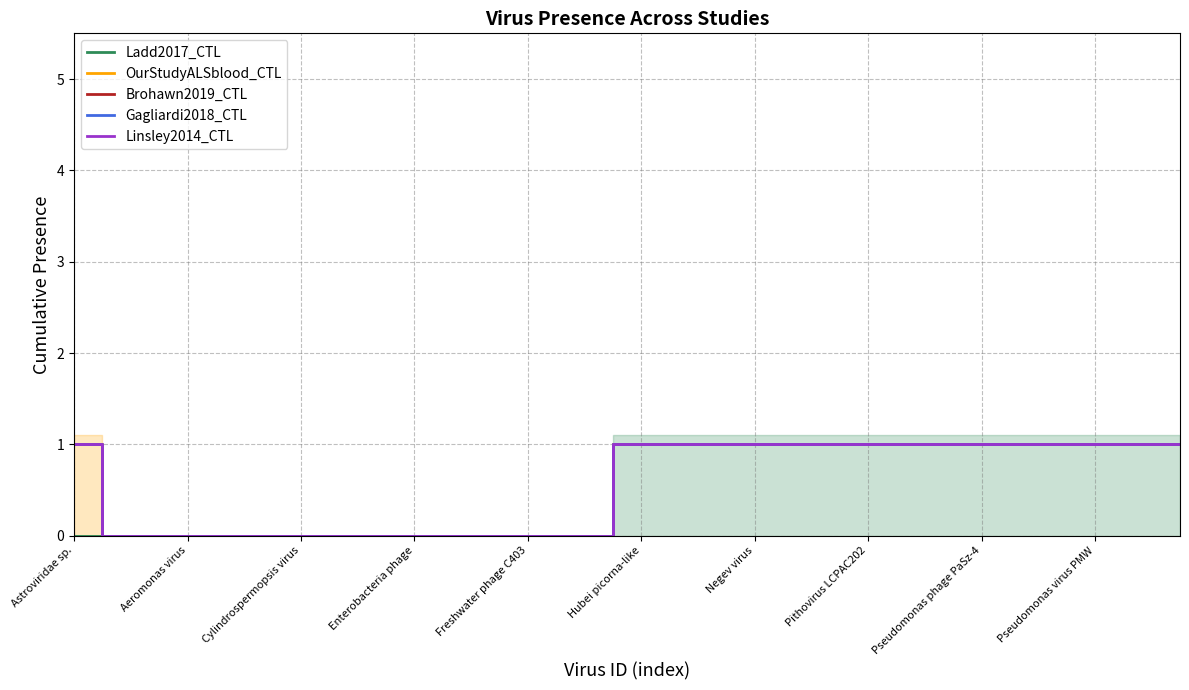

At which label does Brohawn2019_CTL reach its peak?

Astroviridae sp.